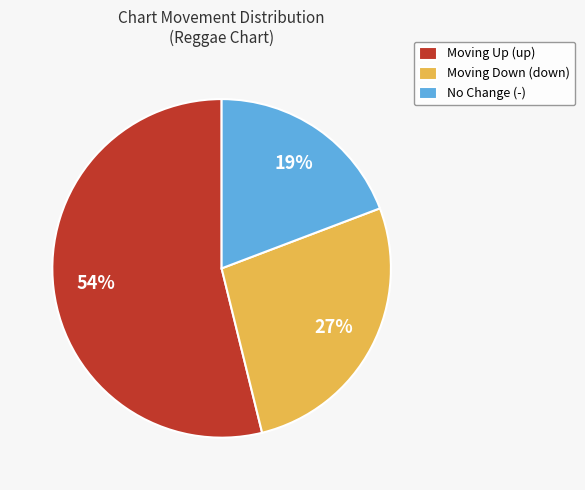

Rank the categories by value from highest to lowest.

Moving Up (up), Moving Down (down), No Change (-)